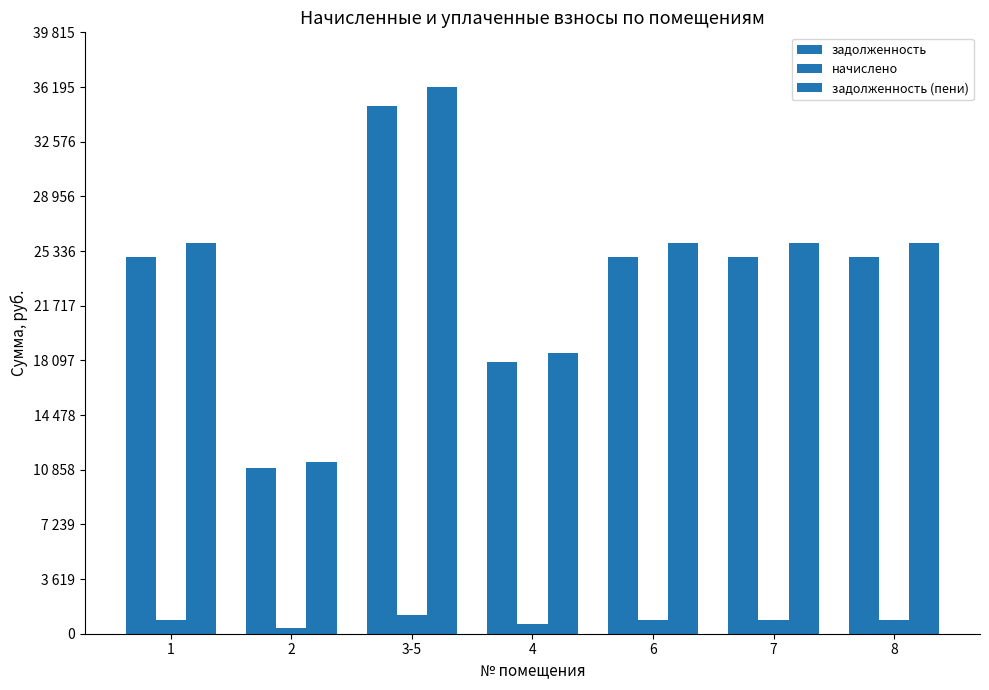

Does the chart contain stacked bars?

No